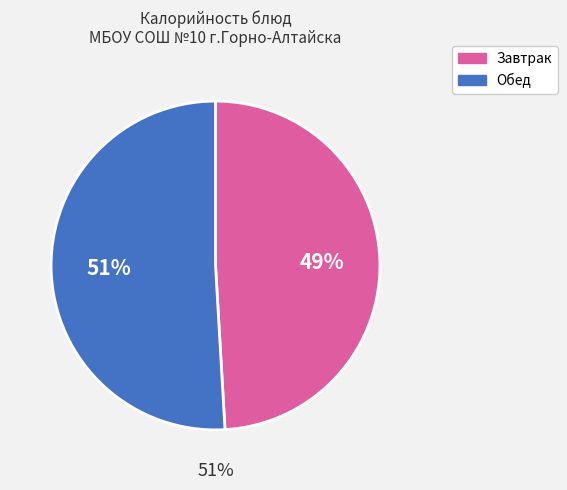

Is Хлеб пшеничный (обед) the majority of the pie?

No